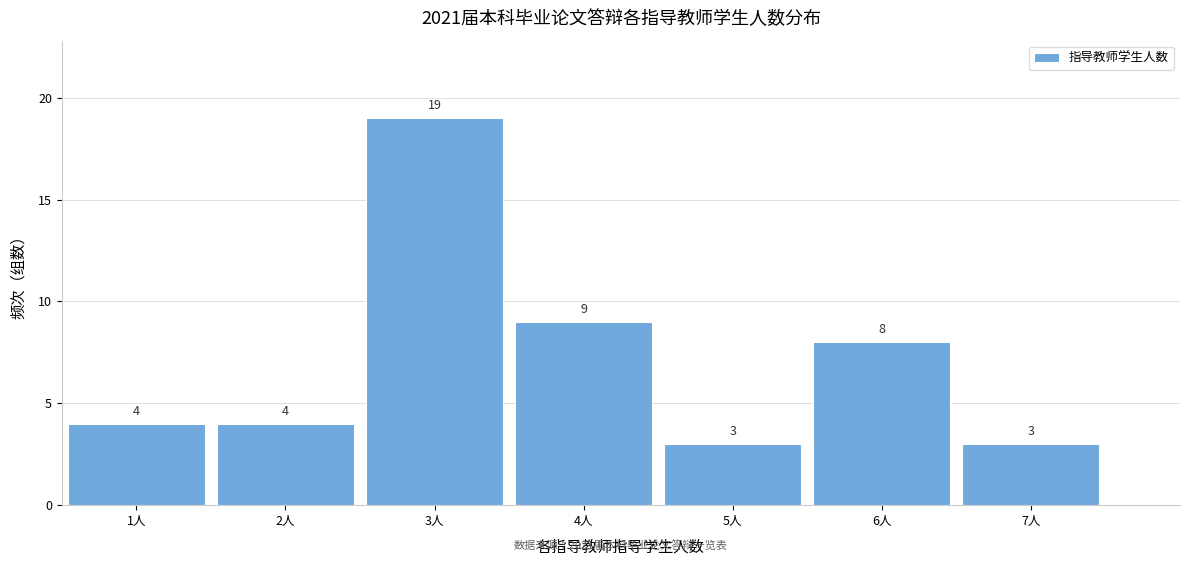

Over which range of the x-axis is the bar tallest?

2.5 to 3.5